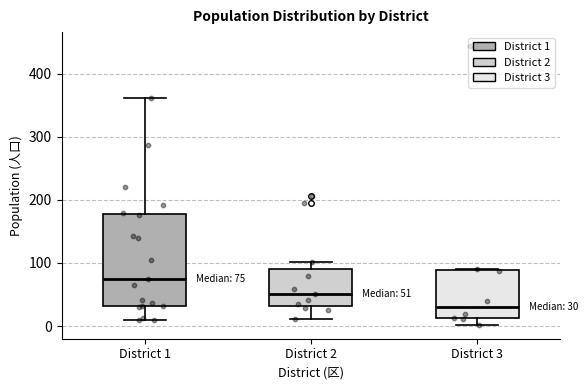

Which box is the tallest, from its lower edge to its upper edge?

District 1